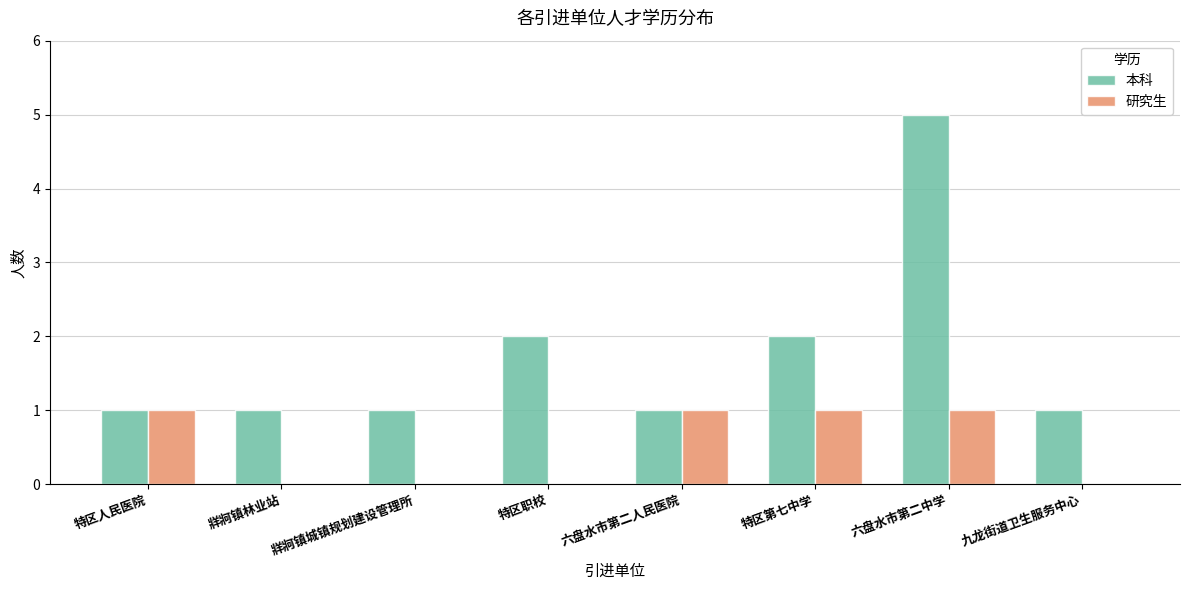

What is the greatest value displayed?

5